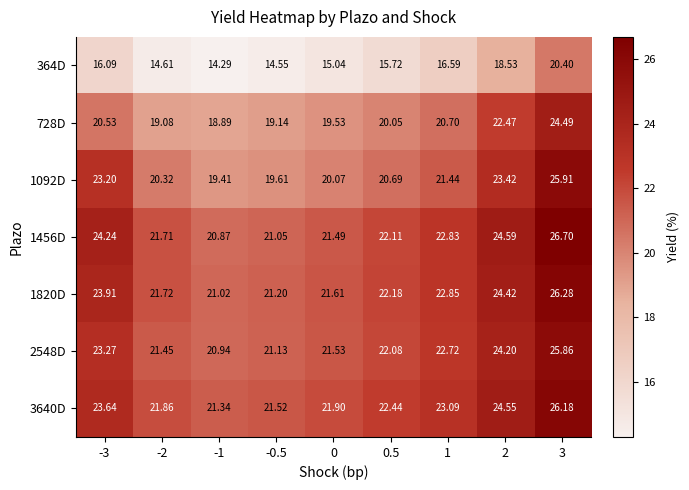

Is the value of 1820D at 2 greater than the value of 3640D at -2?

Yes